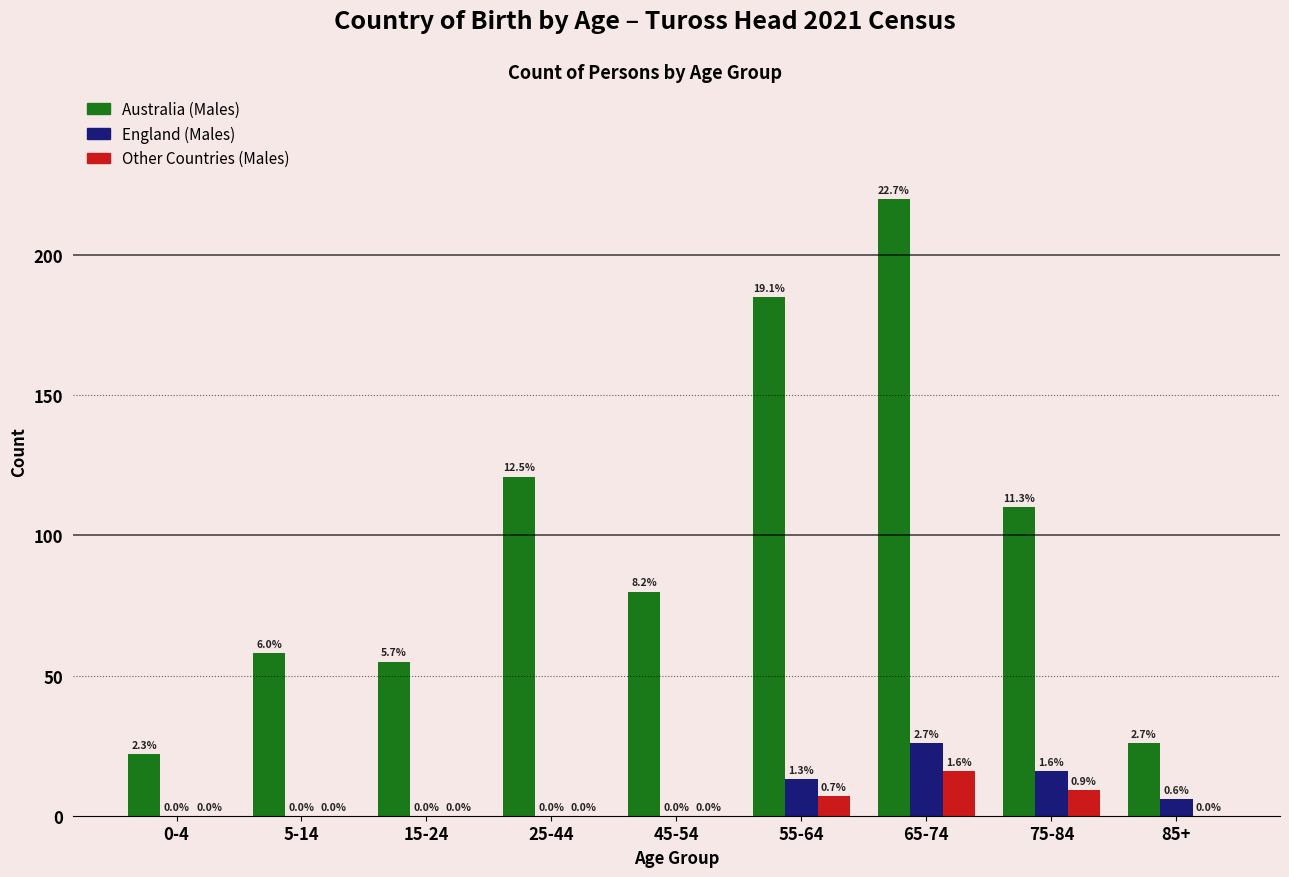

How many groups of bars are there?

9